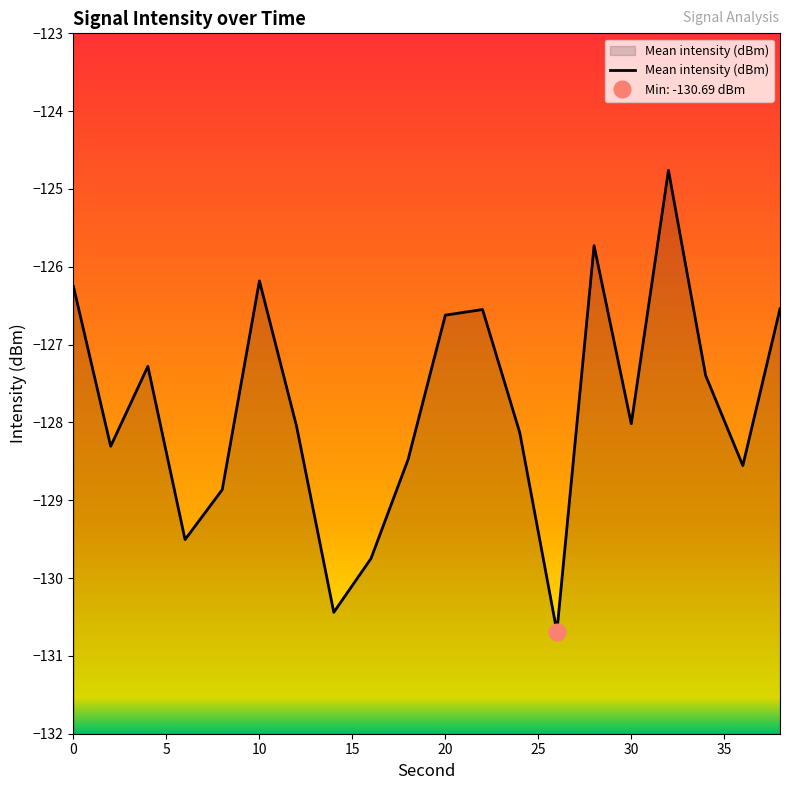

The Mean intensity (dBm) series shows -126.2 at 10. True or false?

True